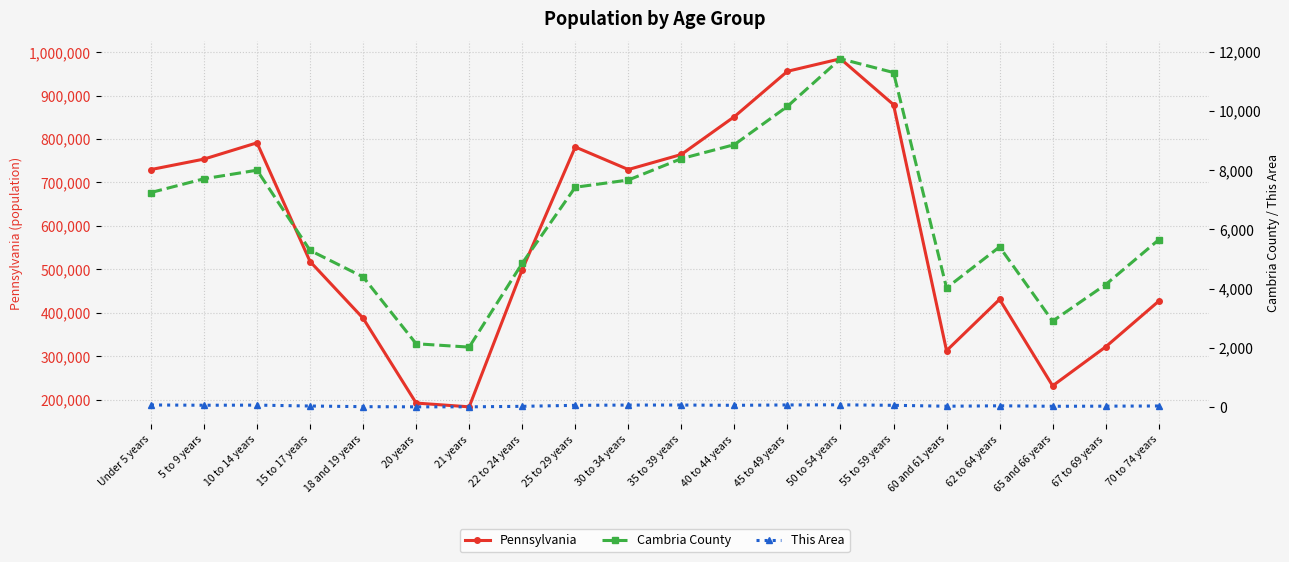

What is the difference between the maximum and minimum values in the This Area series?

68